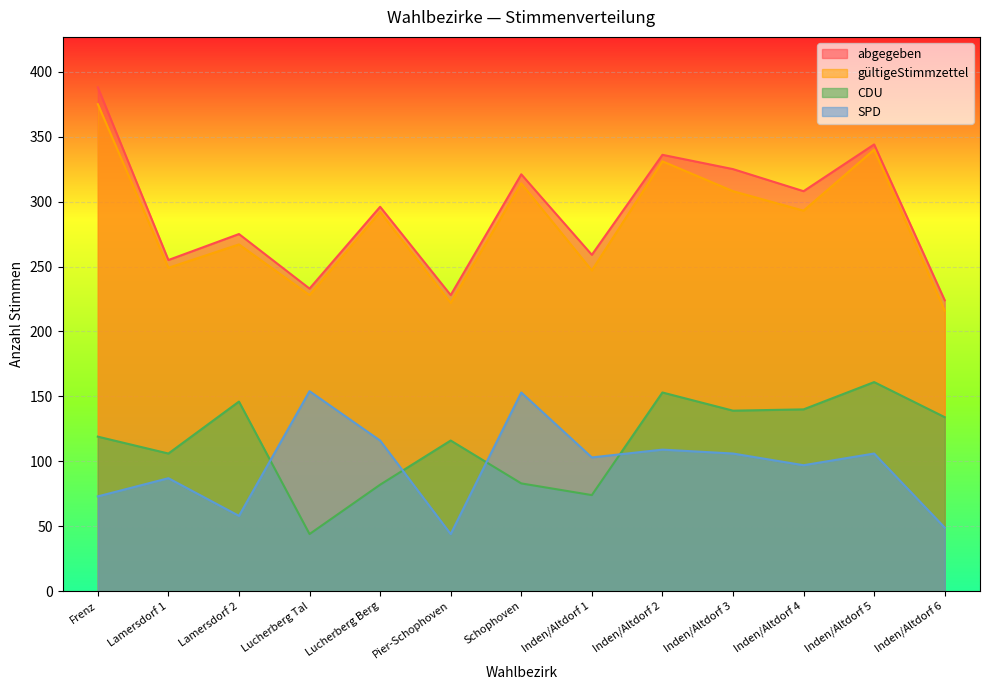

Which category has the highest value across all series?

Frenz